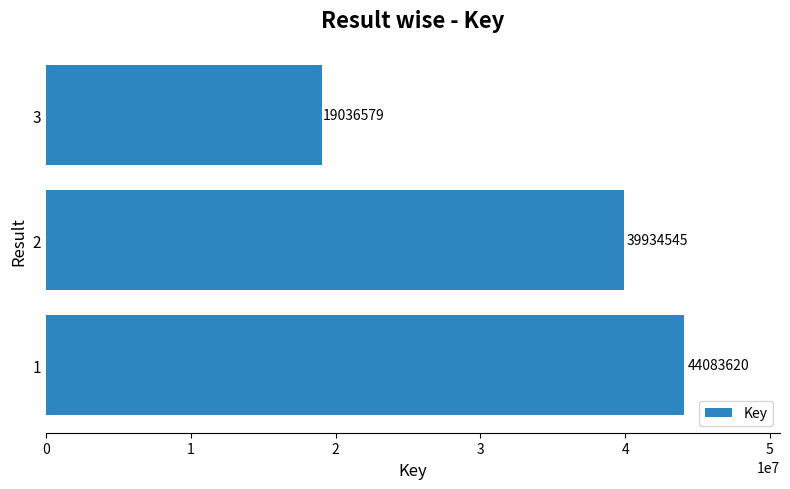

The value at 1 is 23846704. True or false?

False